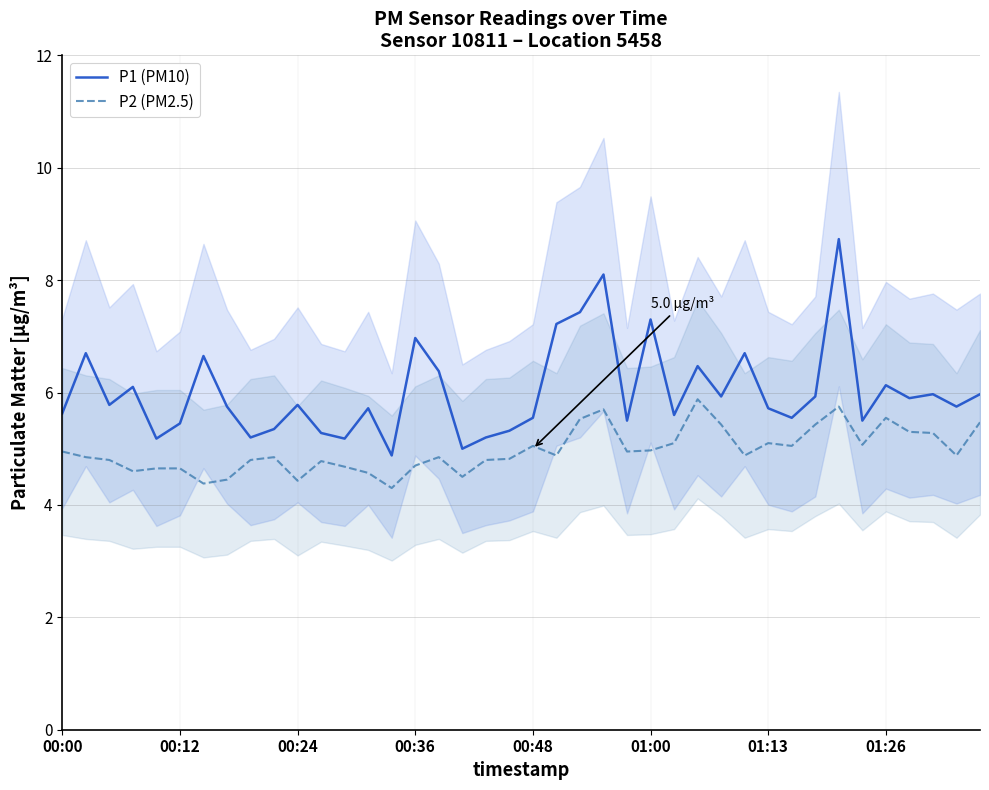

Does the chart have visible grid lines?

Yes